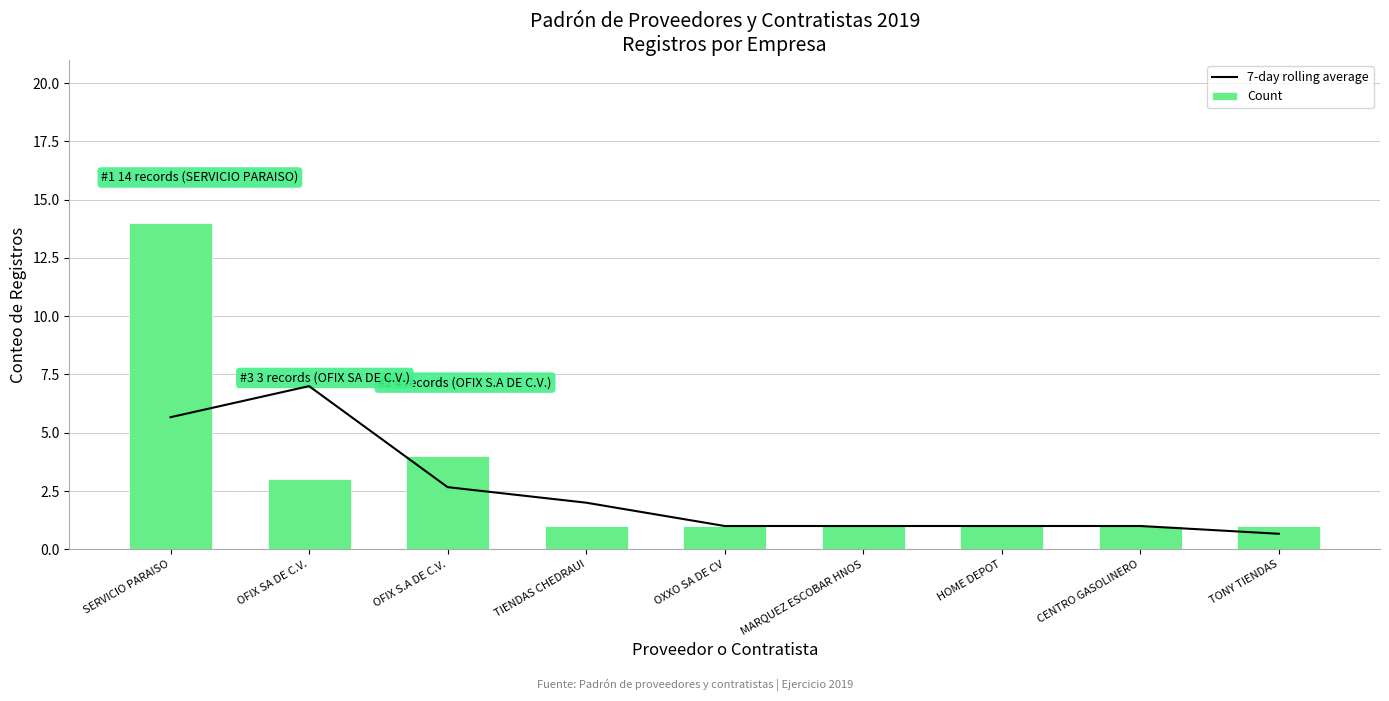

Which series changed the most between OFIX S.A DE C.V. and HOME DEPOT?

Count